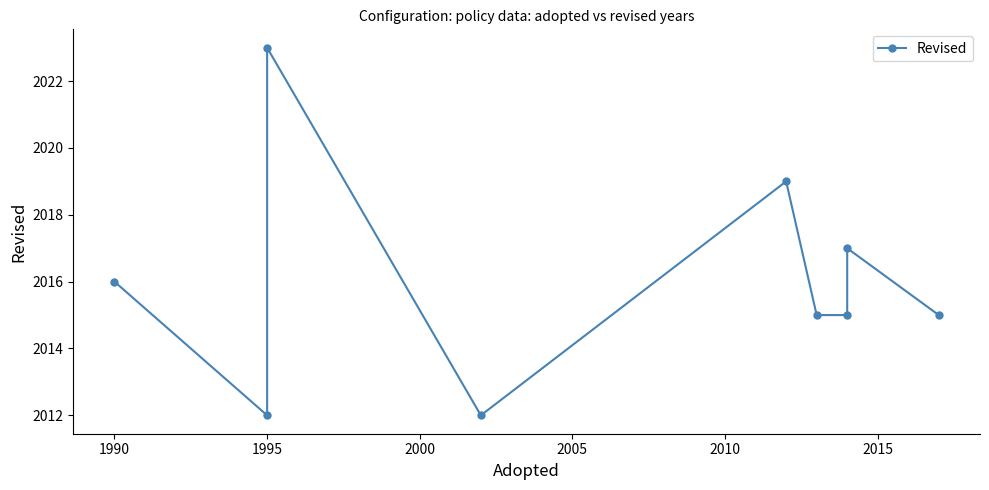

What is the difference between the second highest and minimum values?

7